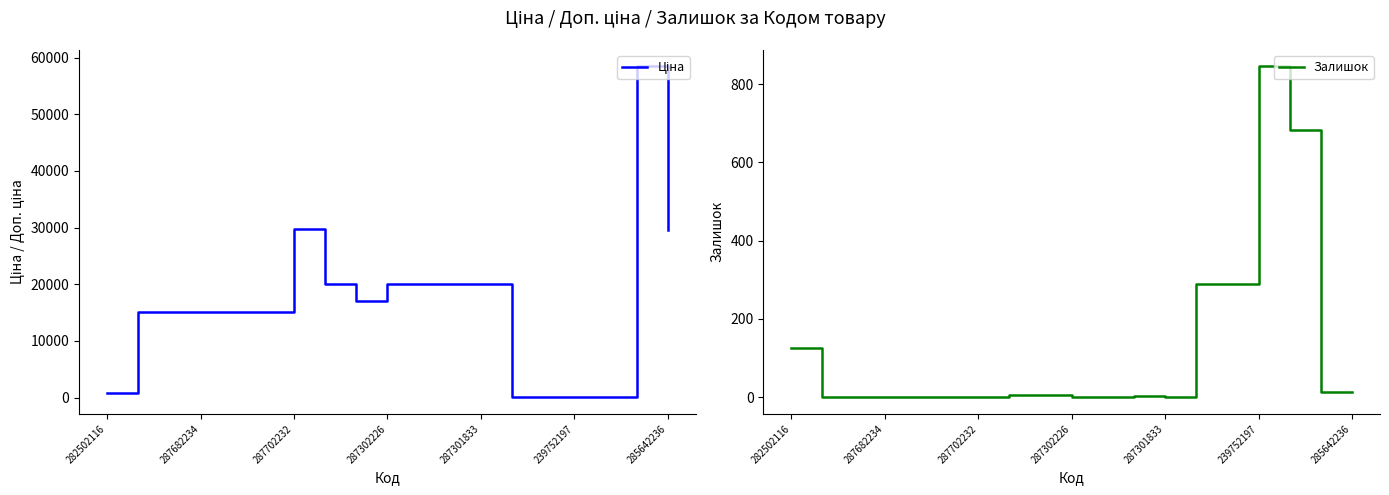

Reading right to left, extract all data points from this chart.

Ціна: 29491.5	58426.5	57.0	57.0	114.1	114.1	19964.2	19964.2	19964.2	19964.2	16976.3	19964.2	29747.2	15120.0	15120.0	15120.0	15120.0	15120.0	818.5
Залишок: 14.0	14.0	683.0	845.0	290.0	289.0	0.0	3.0	0.0	0.0	5.0	7.0	0.0	0.0	0.0	0.0	0.0	0.0	125.0